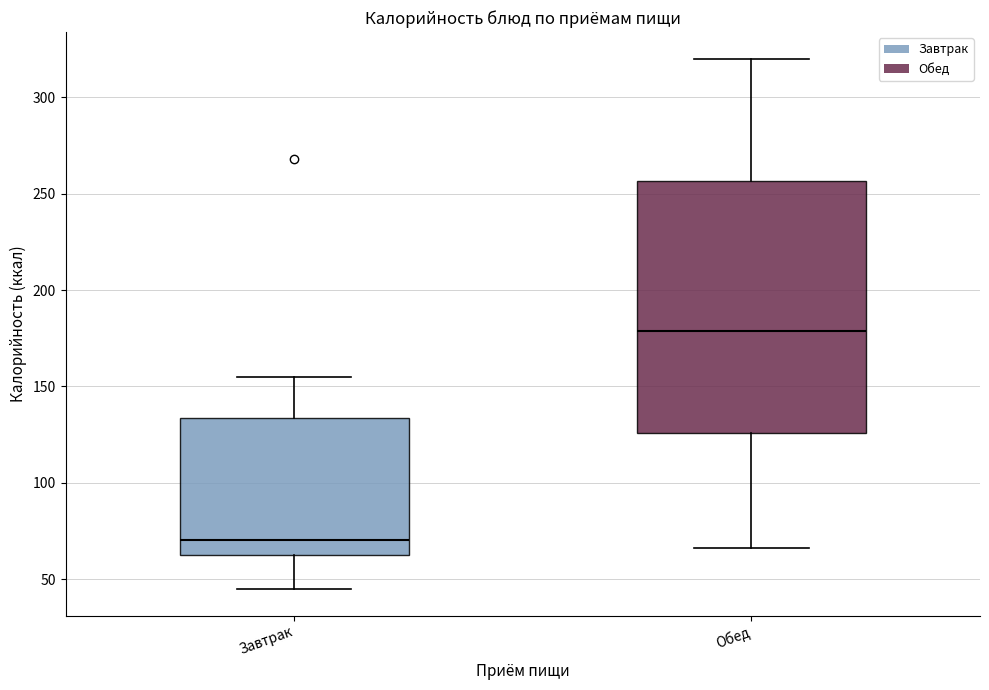

Which box is the tallest, from its lower edge to its upper edge?

Обед